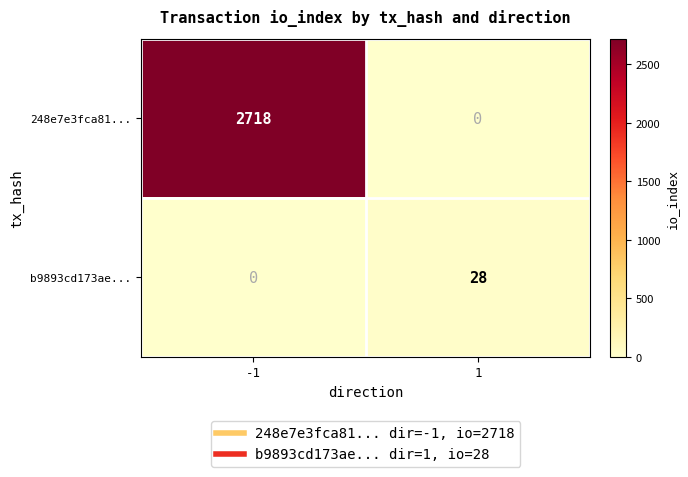

List the labels in order of 248e7e3fca81... value, largest first.

-1, 1